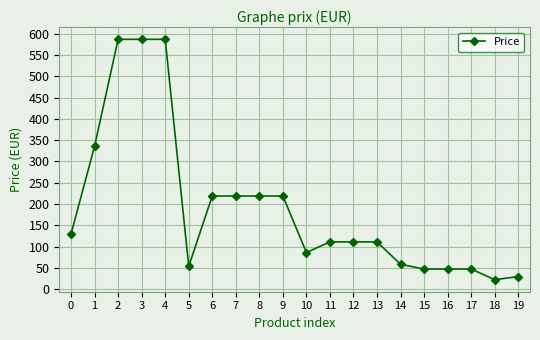

True or false: the data shows 316.9 at 9.

False